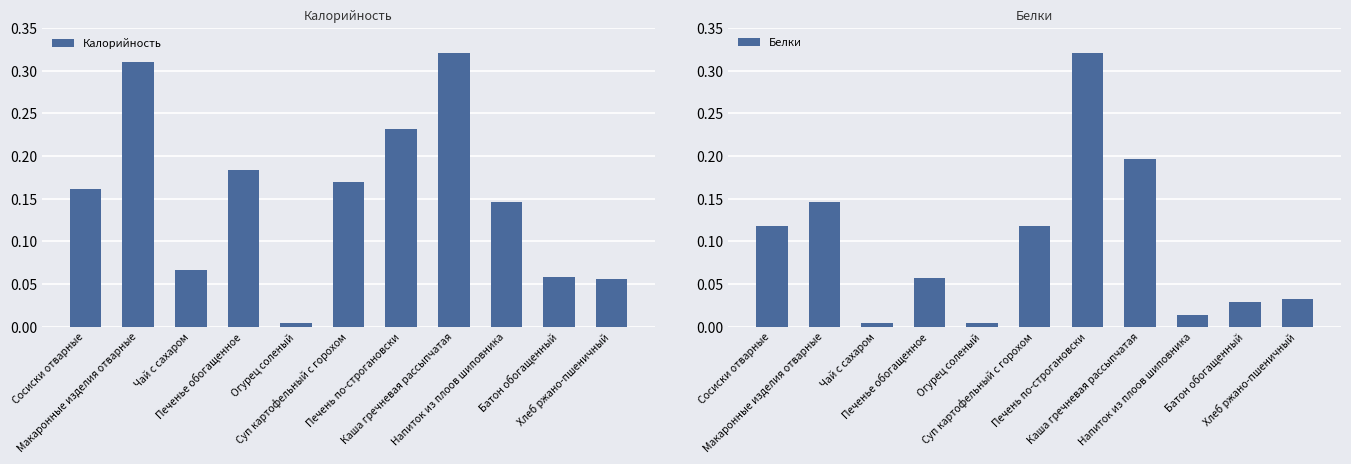

What are all the series names shown in the legend?

Калорийность, Белки